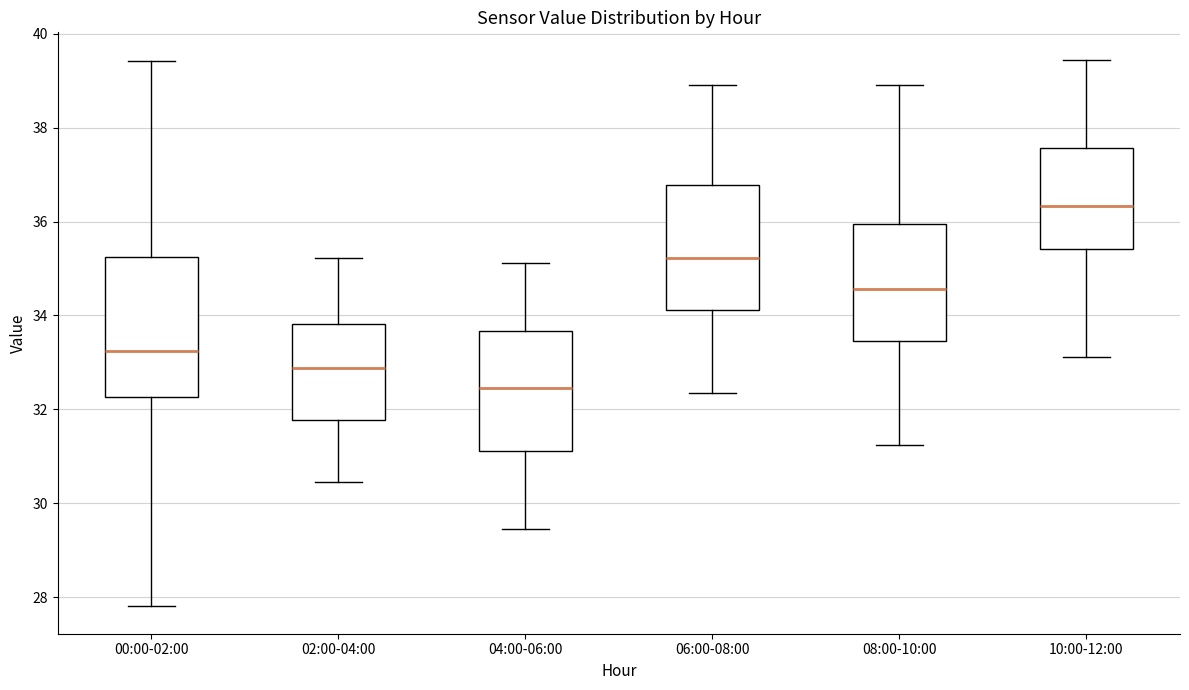

Where does the median line of the box for 06:00-08:00 sit on the y-axis? The values are not printed on the chart, so give them approximately, as read against the axis.

35.2